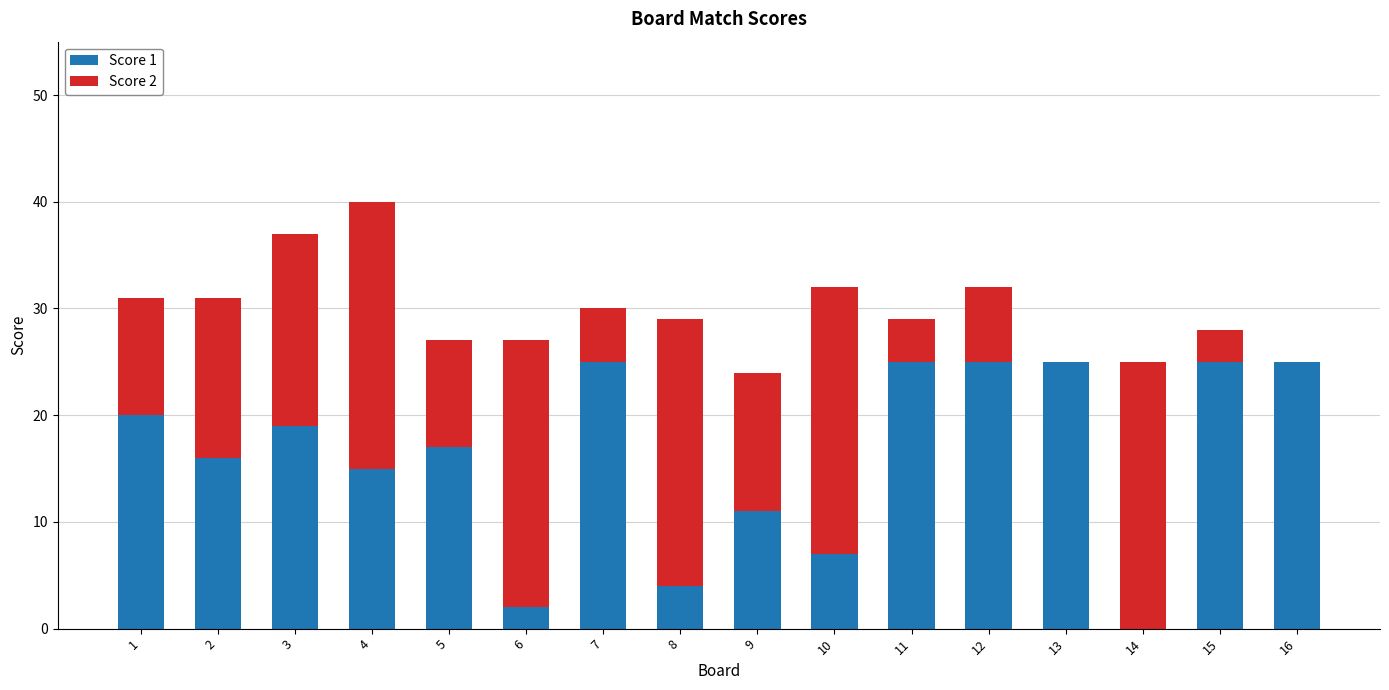

The Score 1 series shows 17 at 5. True or false?

True